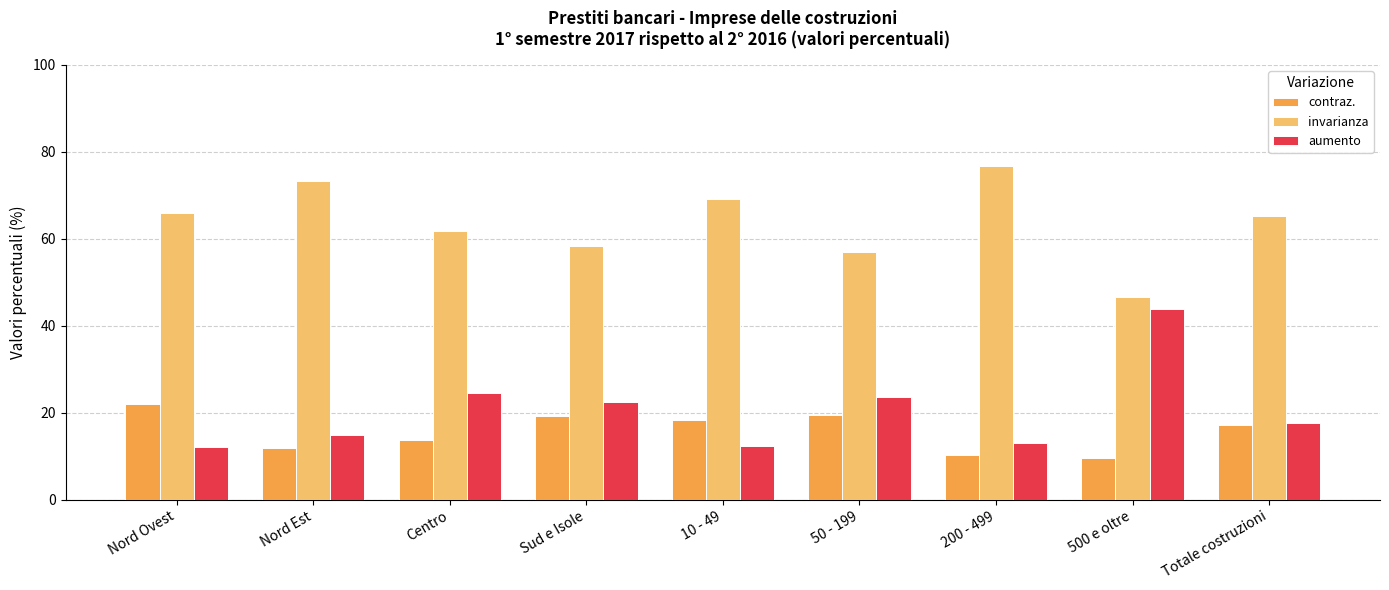

How many data points does each series have?

9